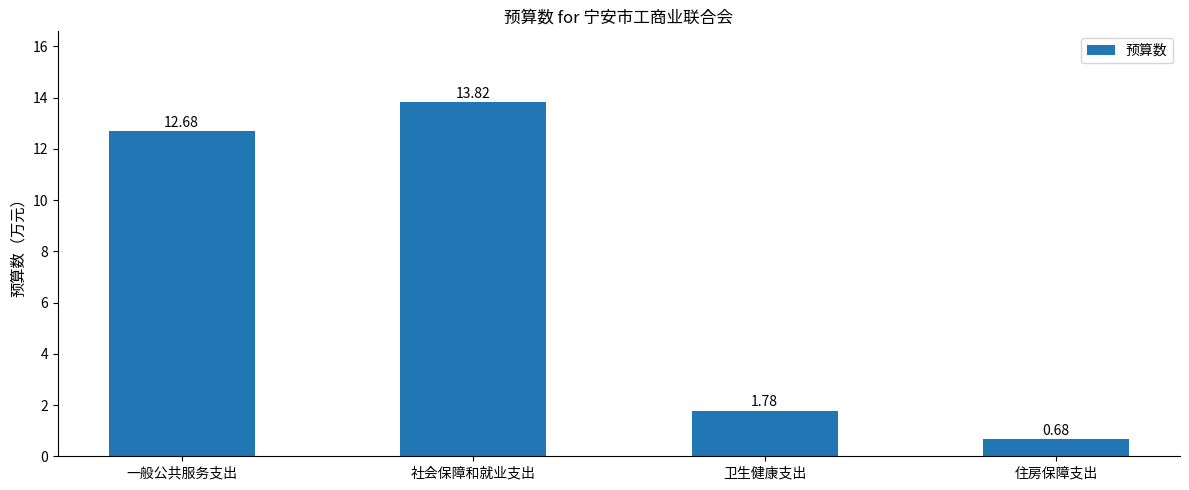

At which category does the chart reach its minimum across all series?

住房保障支出